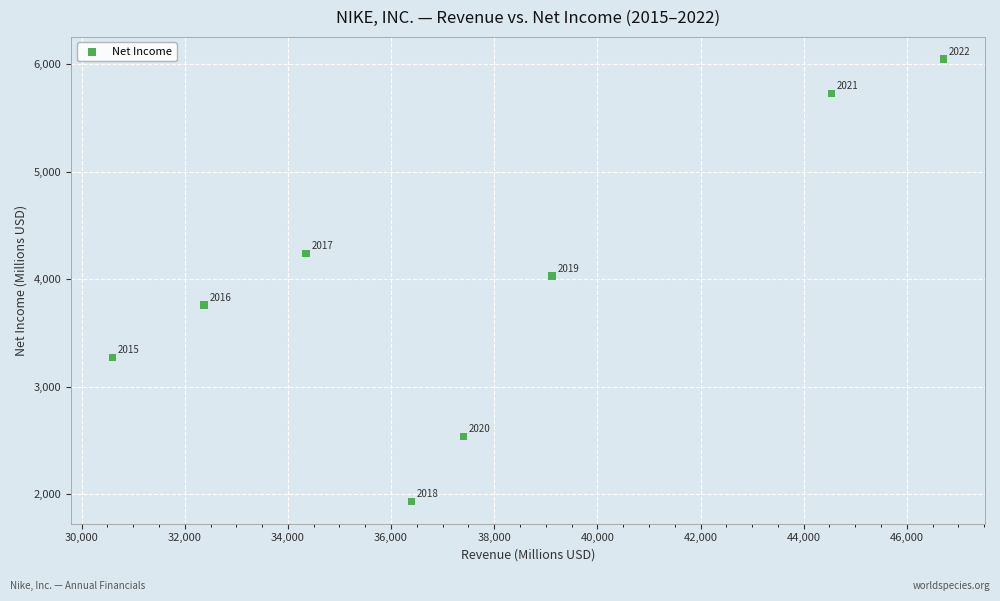

What Y value in the scatter plot is closest to 3989?

4029